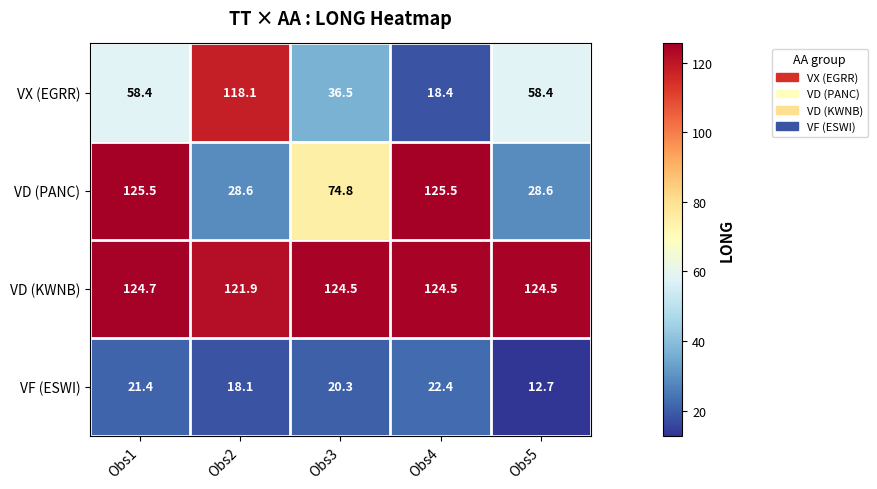

What is the difference between the maximum and minimum values in the VX (EGRR) series?

99.7